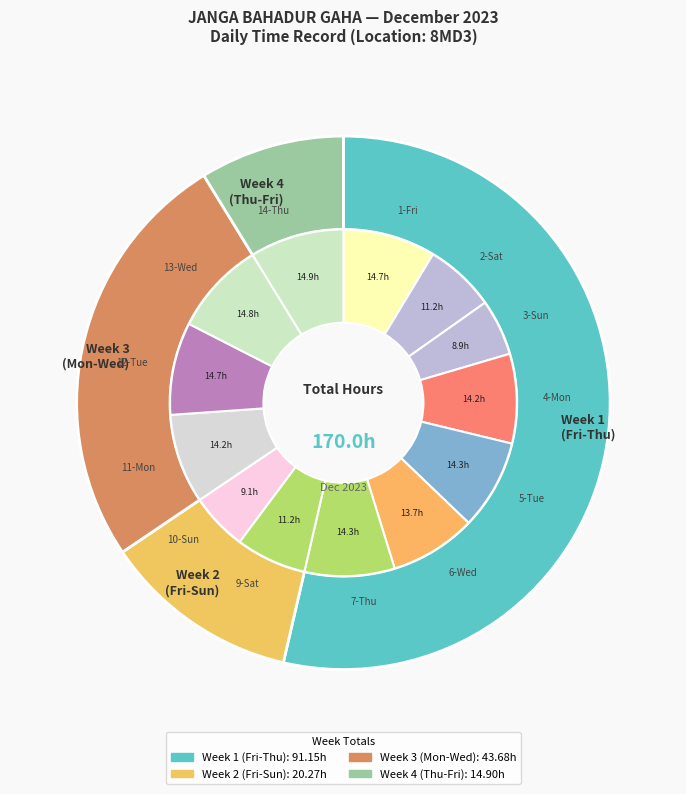

True or false: 6-Wed accounts for 8% of the total.

True